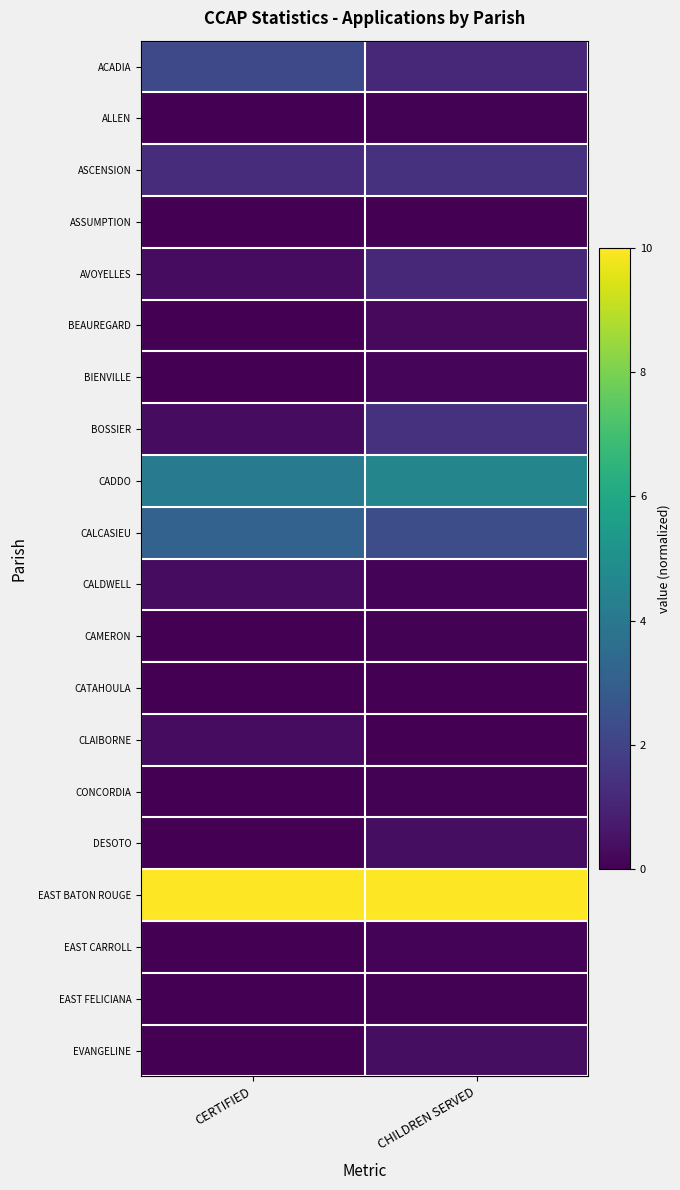

What is the maximum value shown in the chart?

10.0